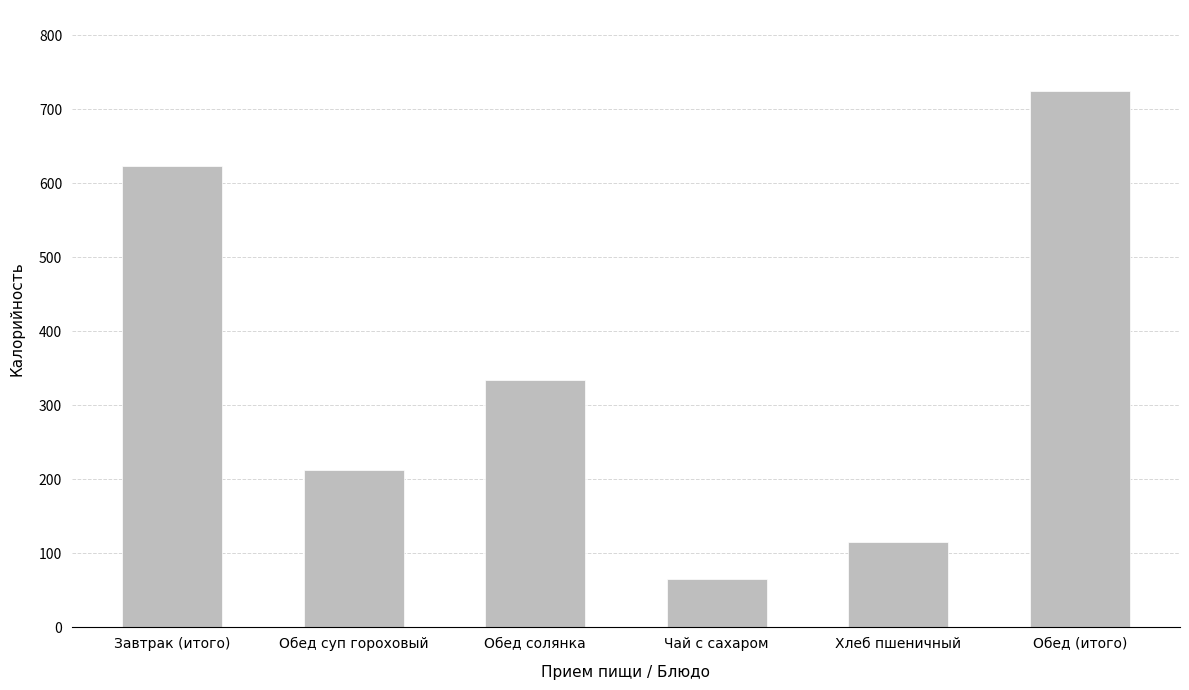

What is the sum of the values at Хлеб пшеничный and Завтрак (итого)?

737.7